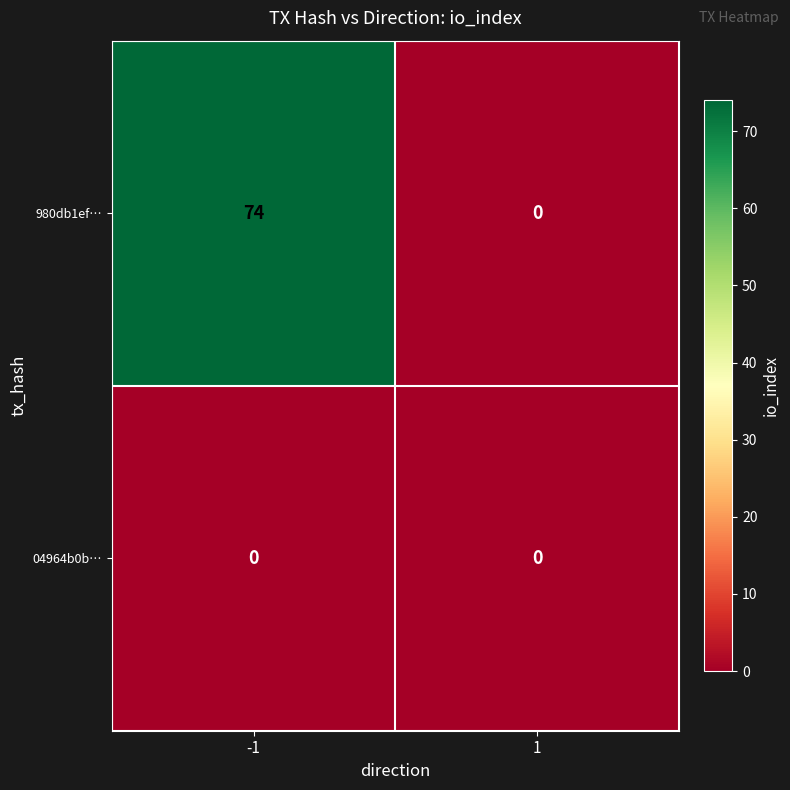

At which category is the sum across all series the highest?

-1